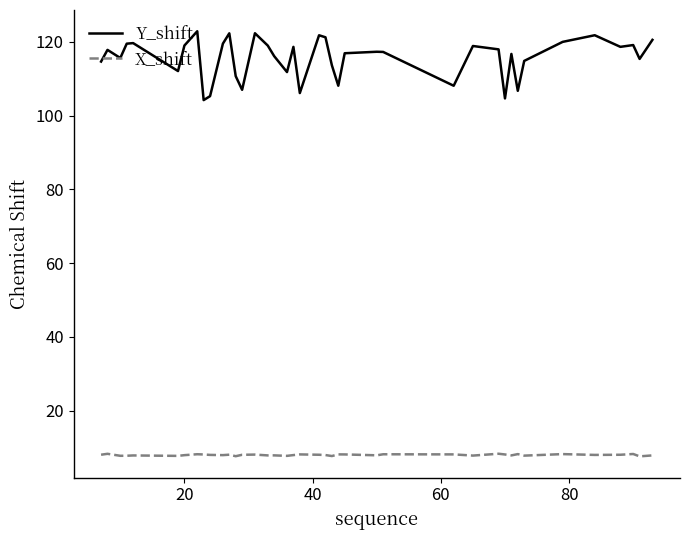

True or false: Y_shift and X_shift cross at least once.

False